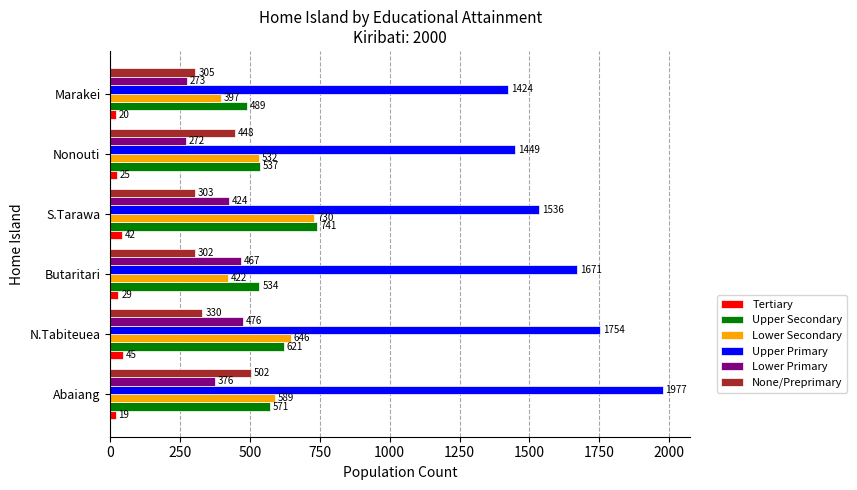

How many categories are shown in the chart?

6